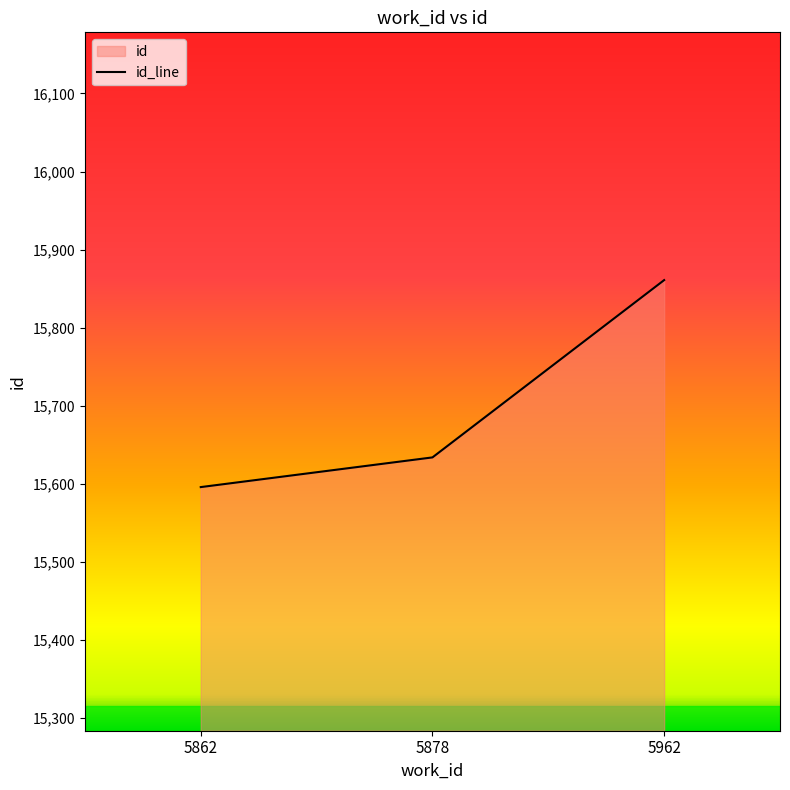

List the labels in order of value, largest first.

5962, 5878, 5862